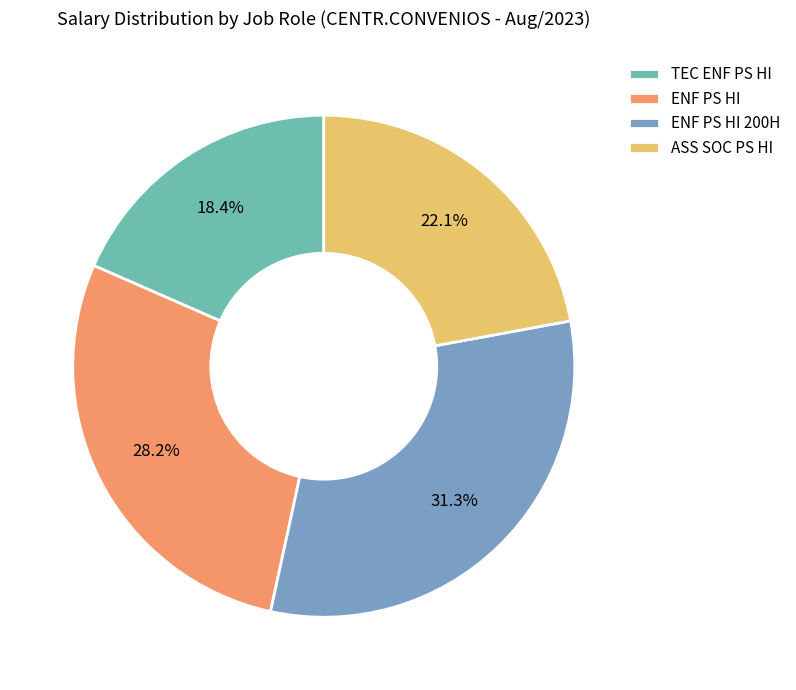

Is it true that TEC ENF PS HI is 26% of the pie?

False